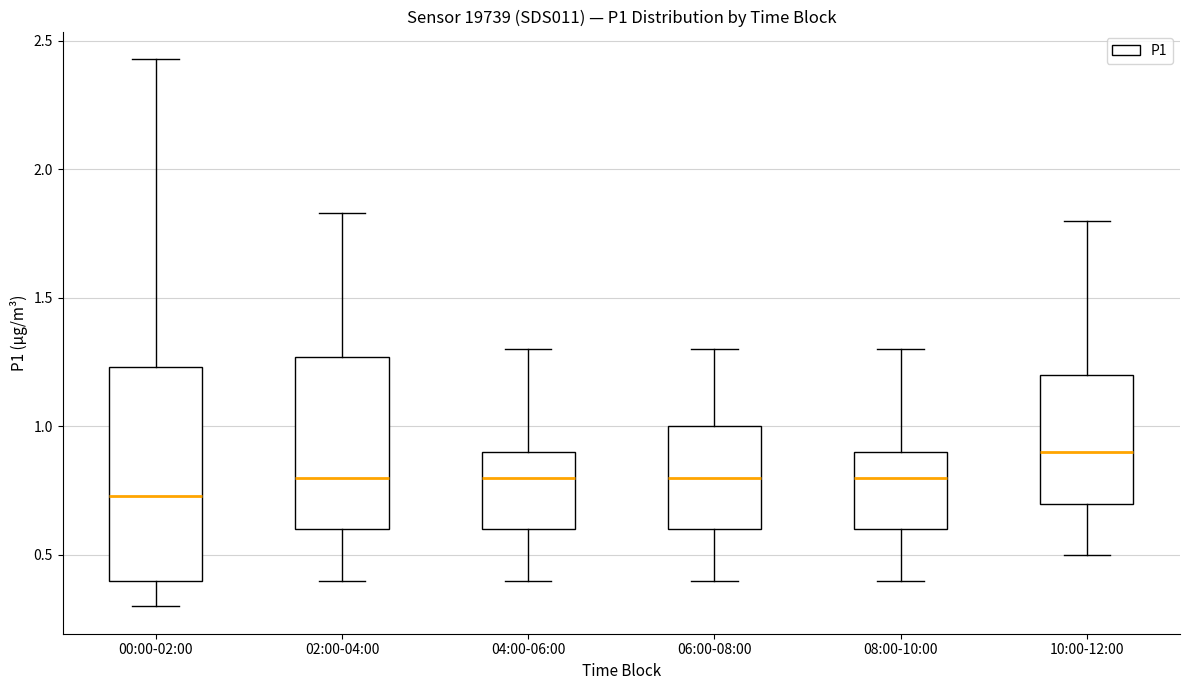

Reading left to right, transcribe this box plot: for each box, give where its median line is, the range the box spans, and where its two whiskers end, as read against the y-axis. The values are not printed on the chart, so give them approximately, as read against the axis.

00:00-02:00: median 0.75, box 0.40 to 1.25, whiskers 0.30 to 2.45
02:00-04:00: median 0.80, box 0.60 to 1.25, whiskers 0.40 to 1.85
04:00-06:00: median 0.80, box 0.60 to 0.90, whiskers 0.40 to 1.30
06:00-08:00: median 0.80, box 0.60 to 1.00, whiskers 0.40 to 1.30
08:00-10:00: median 0.80, box 0.60 to 0.90, whiskers 0.40 to 1.30
10:00-12:00: median 0.90, box 0.70 to 1.20, whiskers 0.50 to 1.80